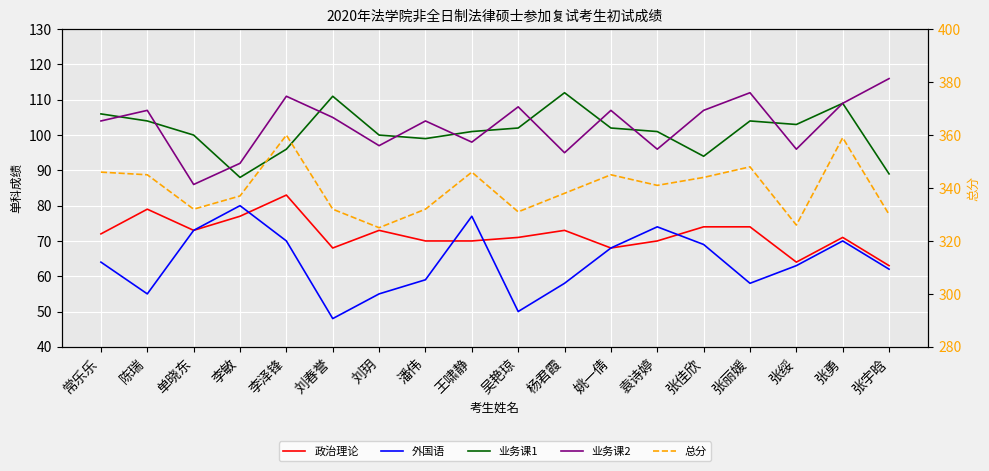

What is the label of the 11th point from the right?

潘伟